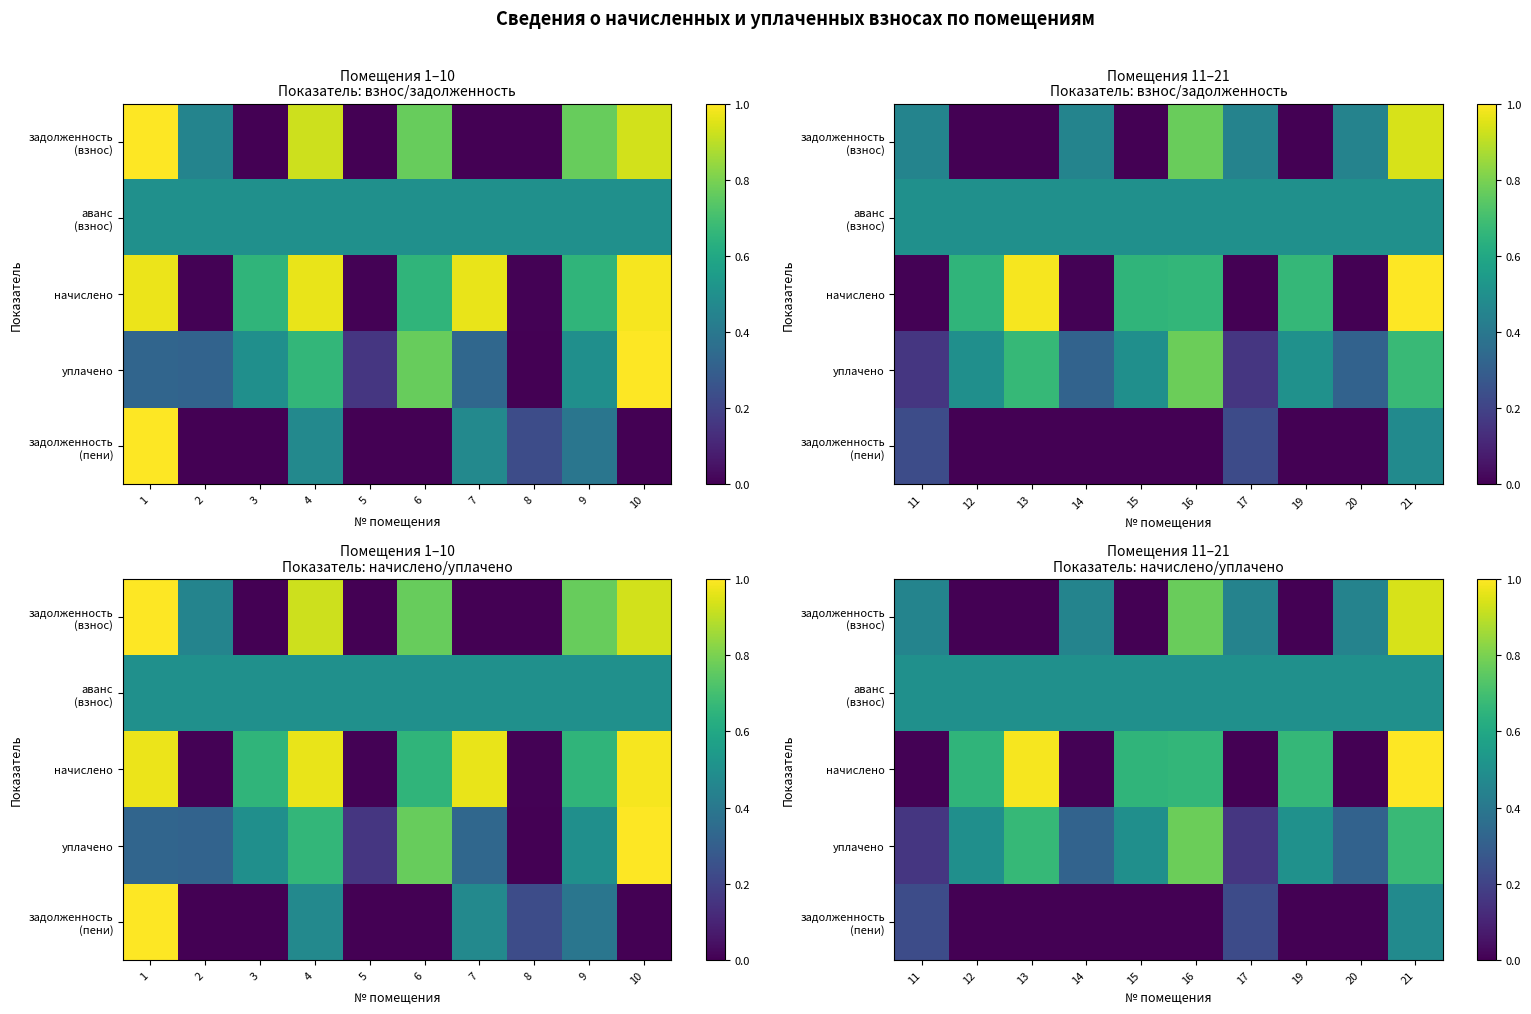

True or false: задолженность (взнос) has a value of 0.0 at 12.

True